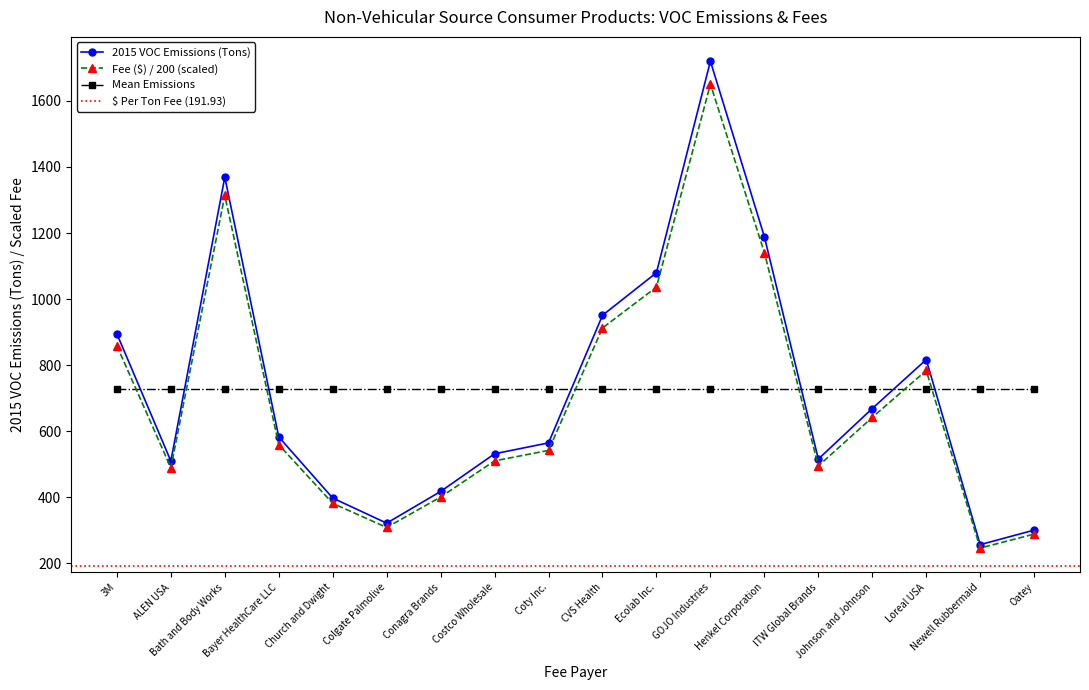

True or false: 2015 VOC Emissions (Tons) and Fee ($) cross at least once.

False